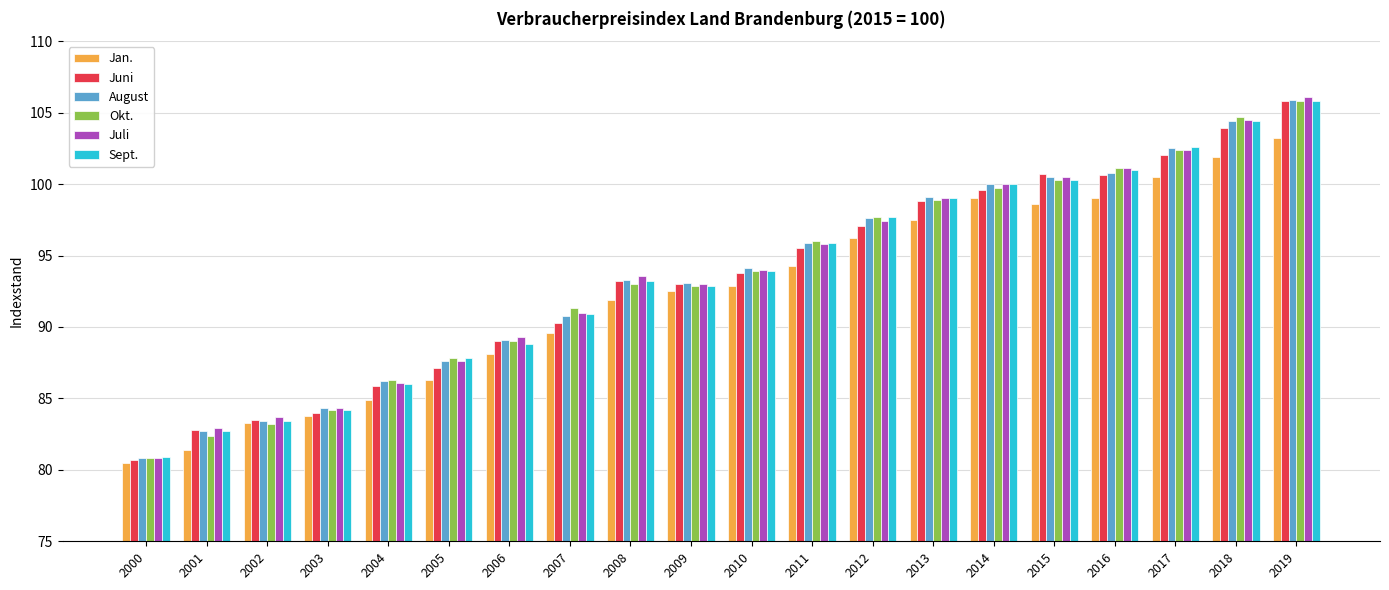

Is it true that Okt. equals 128.4 at 2007?

False